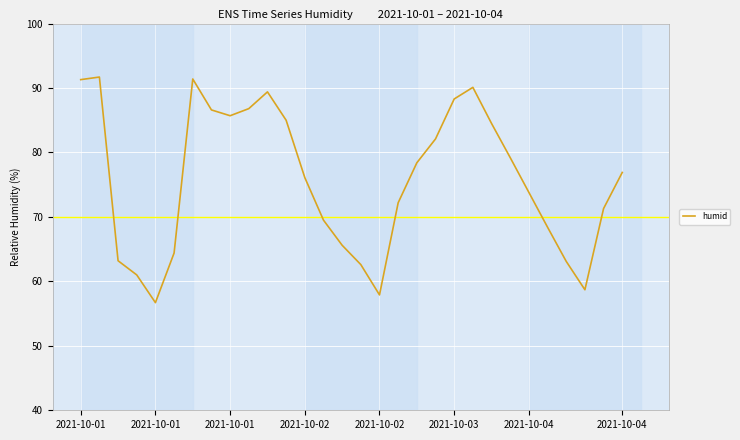

What is the minimum value shown in the chart?

56.7